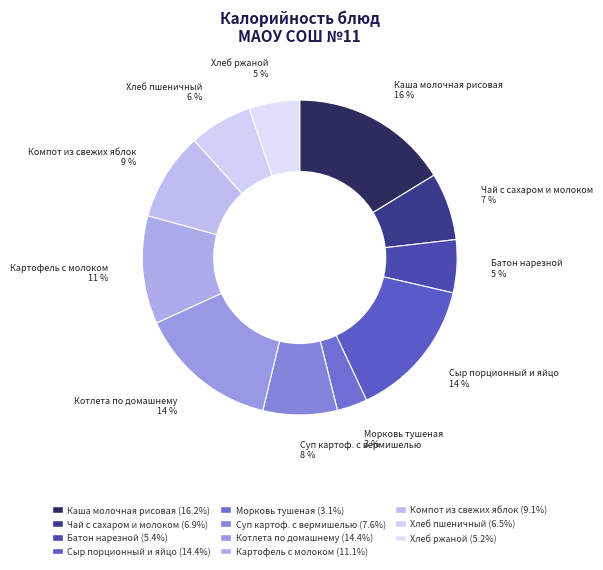

Which has a higher value, Батон нарезной or Каша молочная рисовая?

Каша молочная рисовая